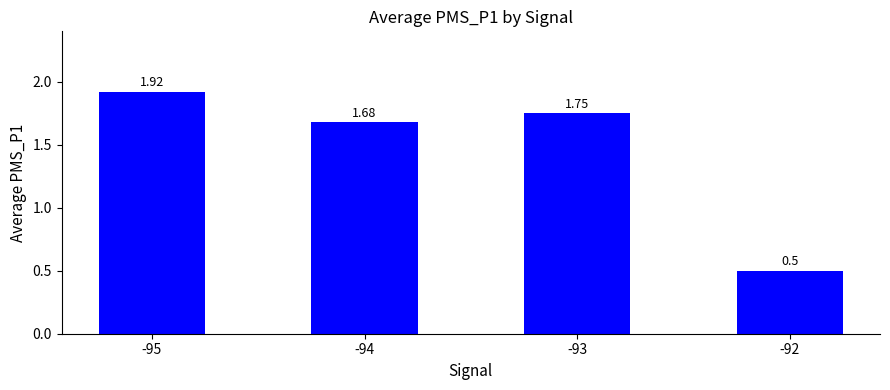

Rank the categories by value from highest to lowest.

-95, -93, -94, -92